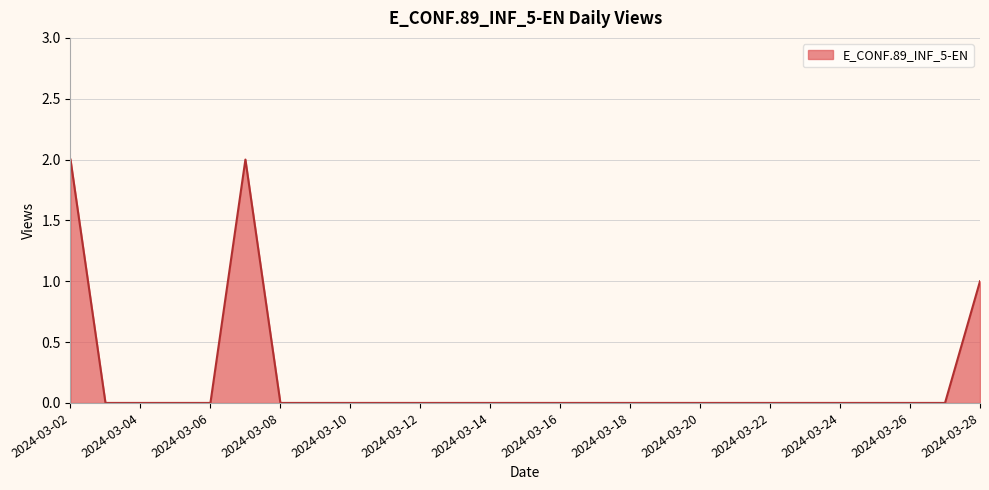

Does the chart have visible grid lines?

Yes